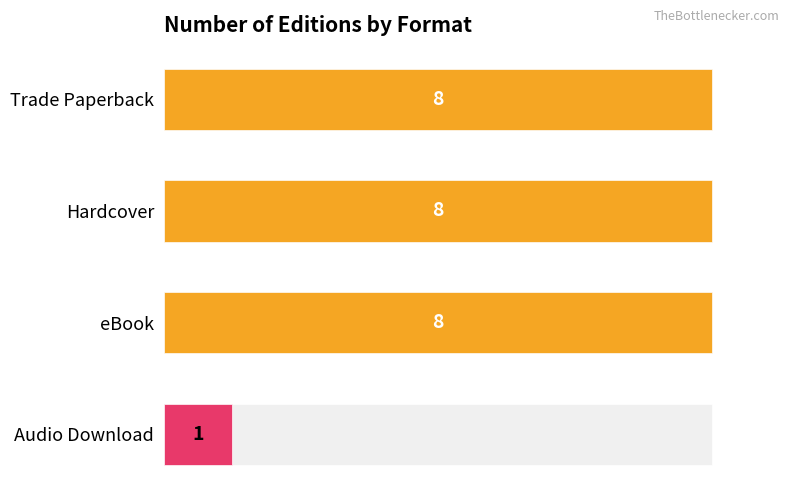

Reading left to right, transcribe all the data shown in this chart.

Count: 8	8	8	1
Format Count: 8	8	8	1